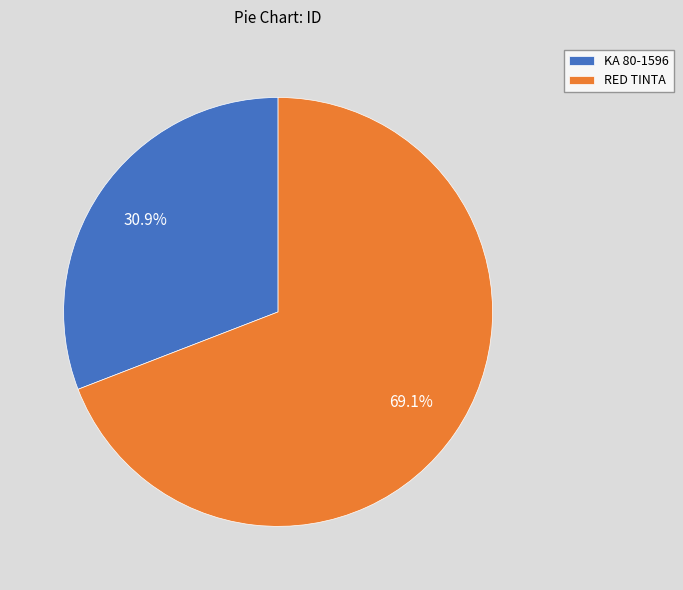

The RED TINTA slice represents 61% of the pie. True or false?

False